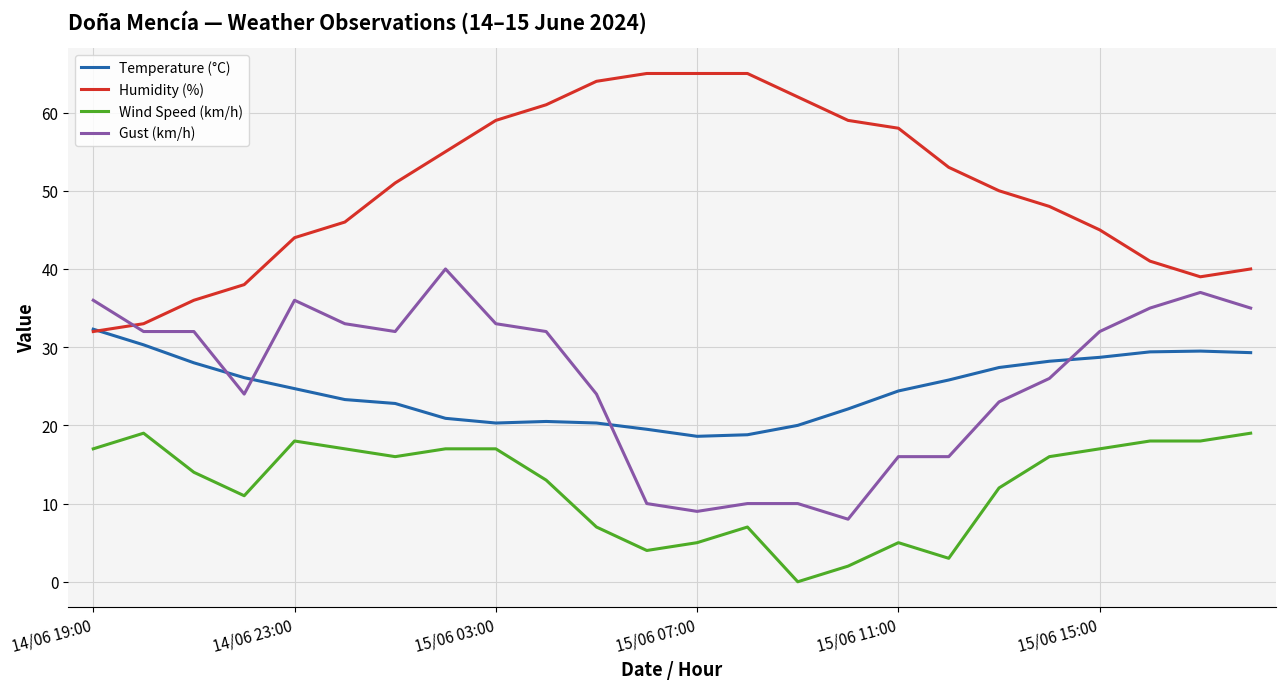

What is the highest value of the Wind Speed (km/h) series?

19.0